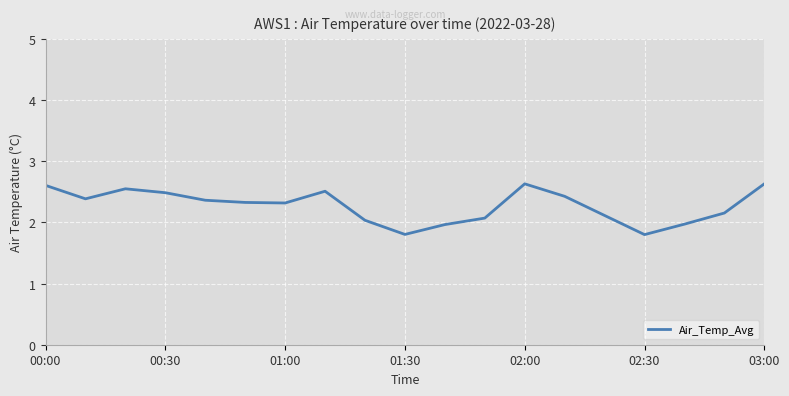

What is the maximum value shown in the chart?

2.6